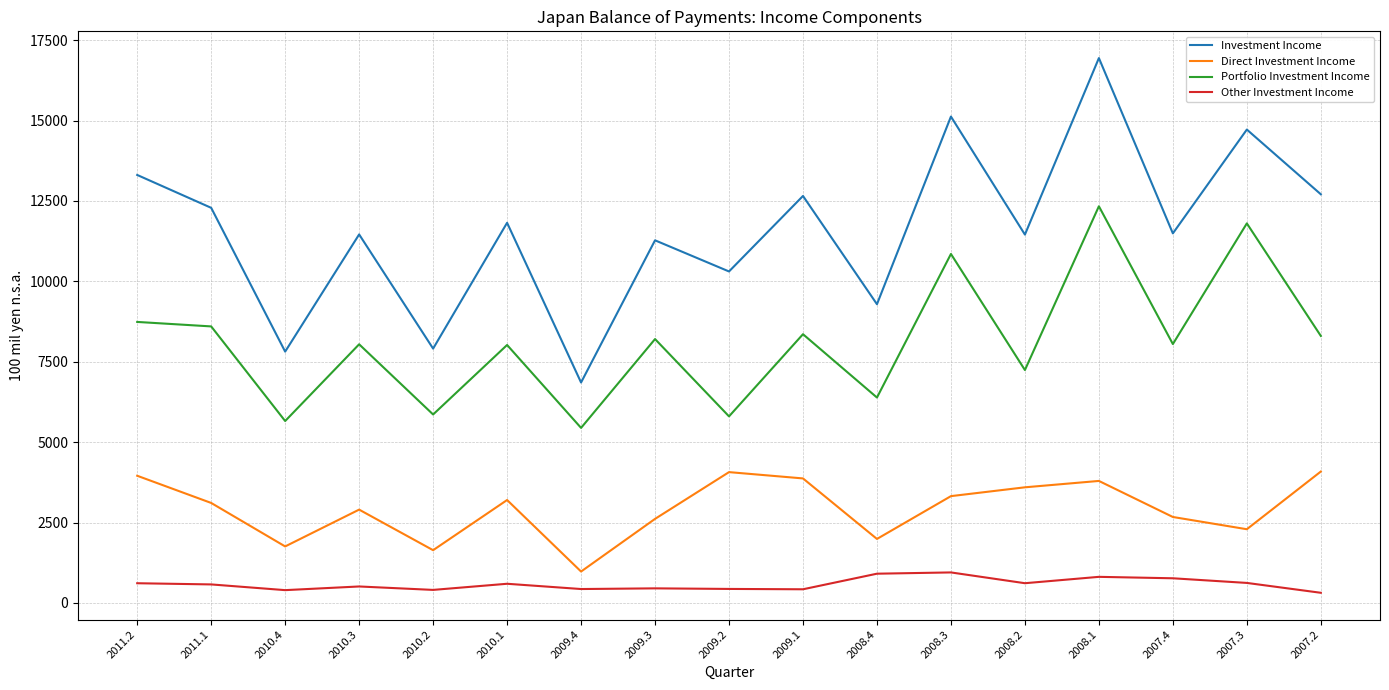

Which series has the largest range (max minus min)?

Investment Income